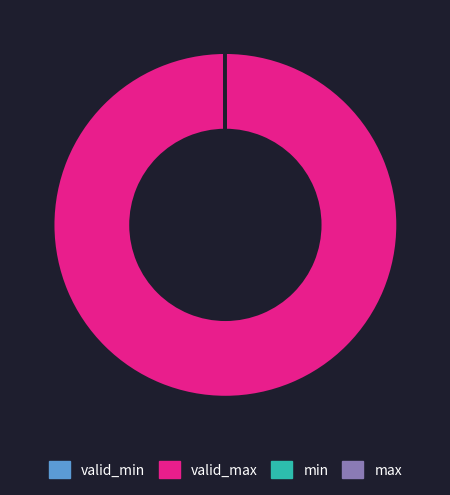

Is there a majority slice in this chart?

Yes